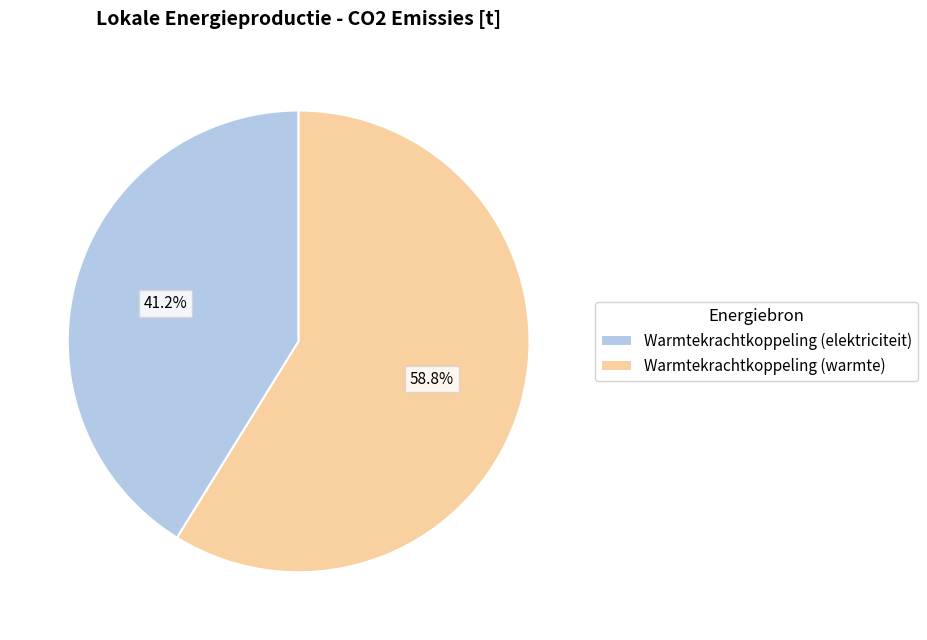

To the nearest percent, what is the combined percentage of Warmtekrachtkoppeling (warmte) and Warmtekrachtkoppeling (elektriciteit)?

100%